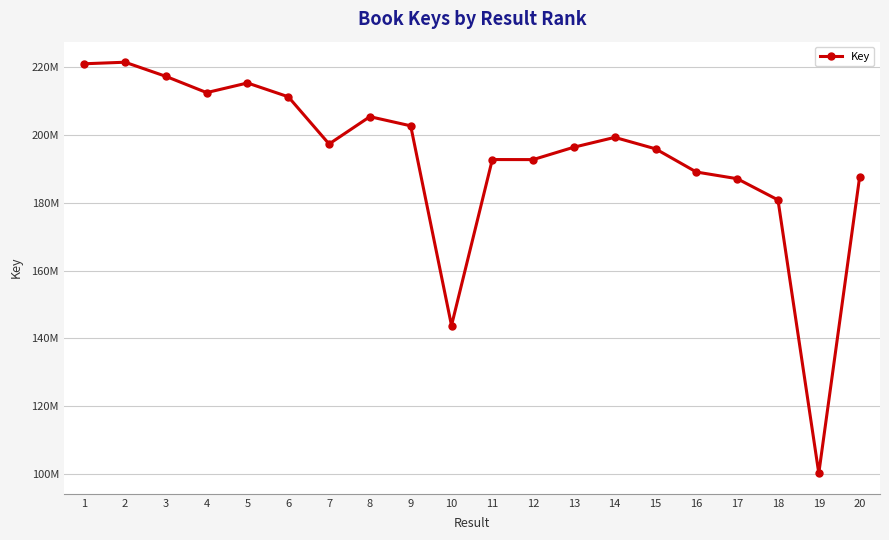

What is the value of the 18th point from the left?

180882503